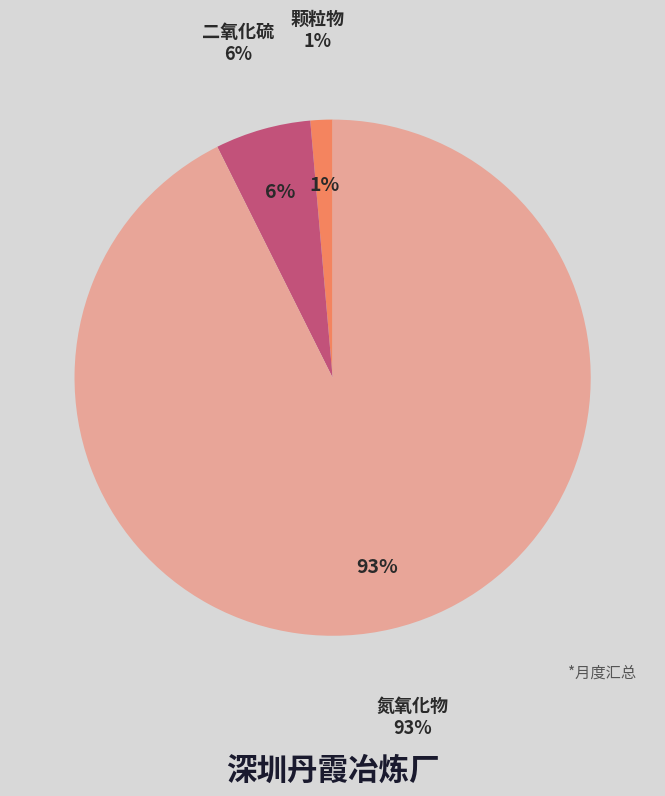

Which slice is the largest?

氮氧化物